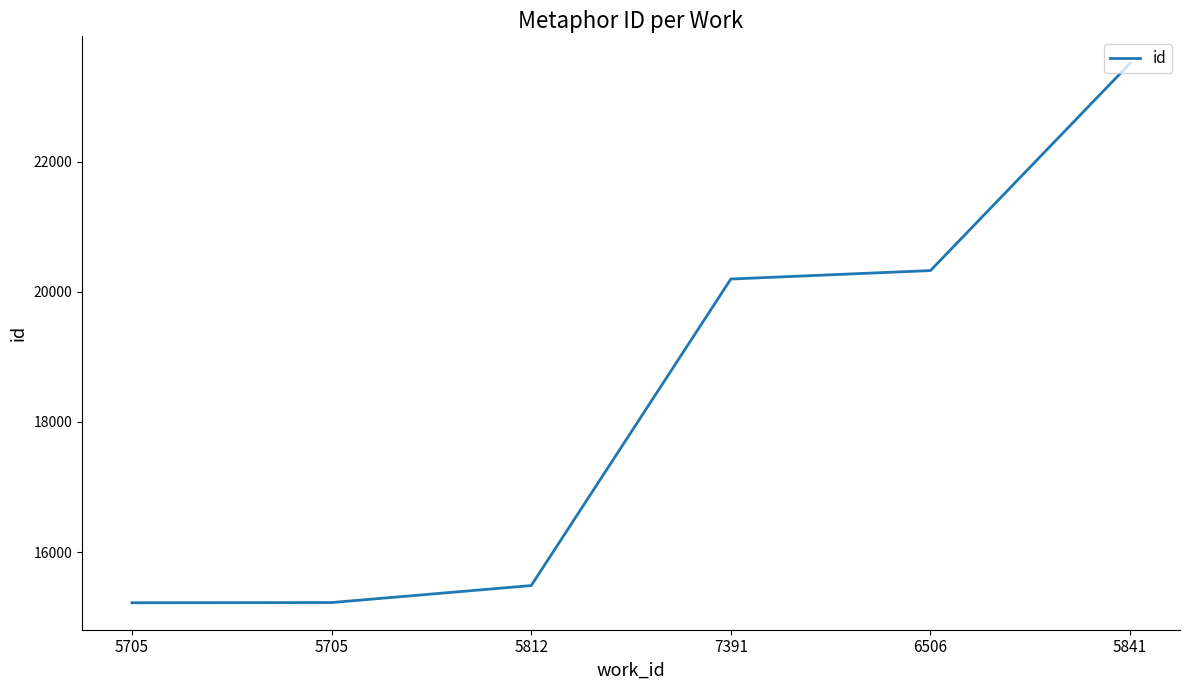

Does the chart have visible grid lines?

No